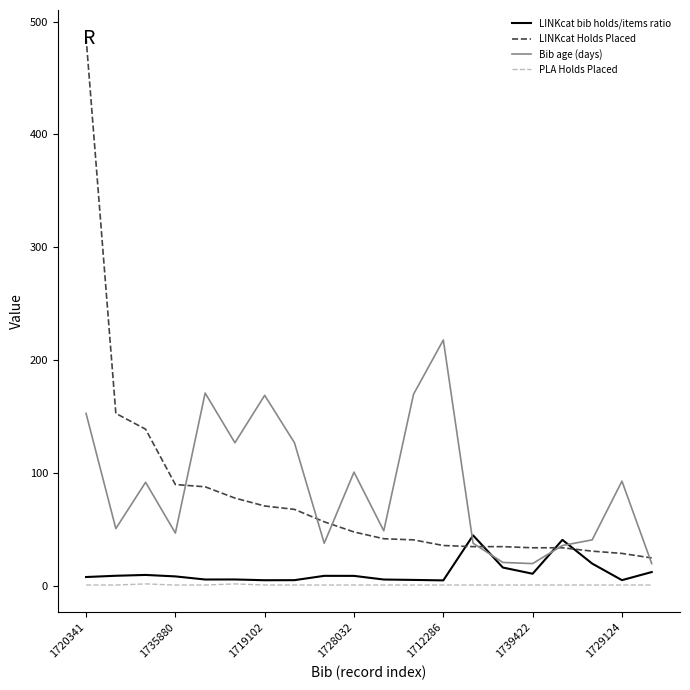

What is the minimum value for Bib age (days)?

20.0